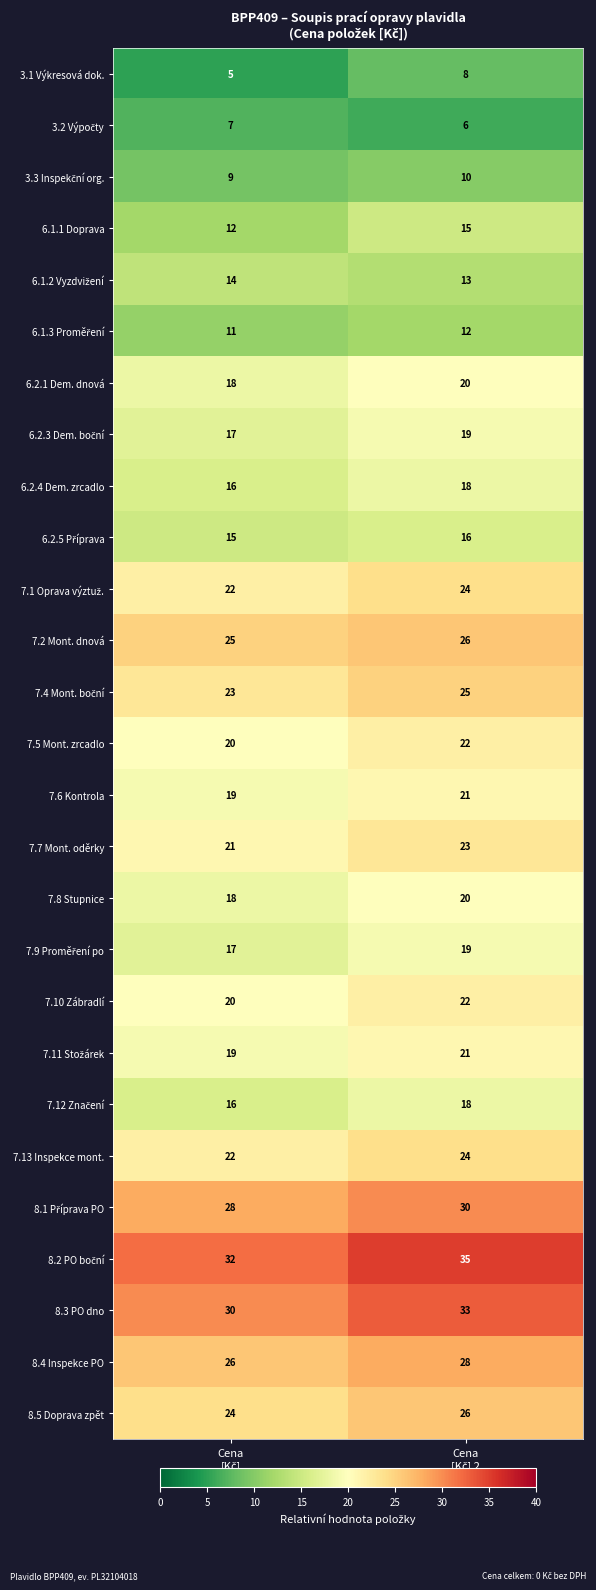

How many values in the 7.10 Zábradlí series are below 22?

1